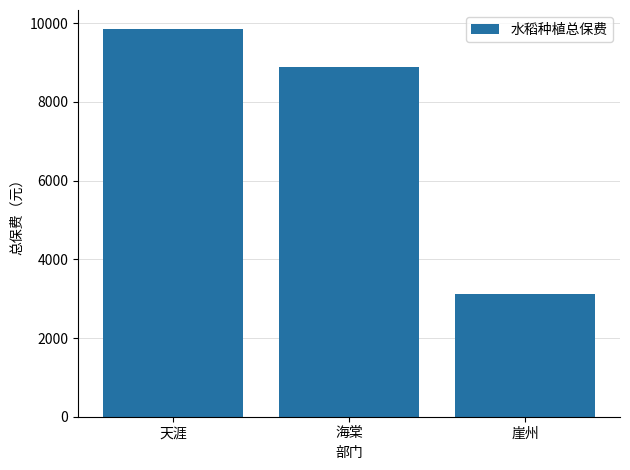

How many values are below 8888?

1